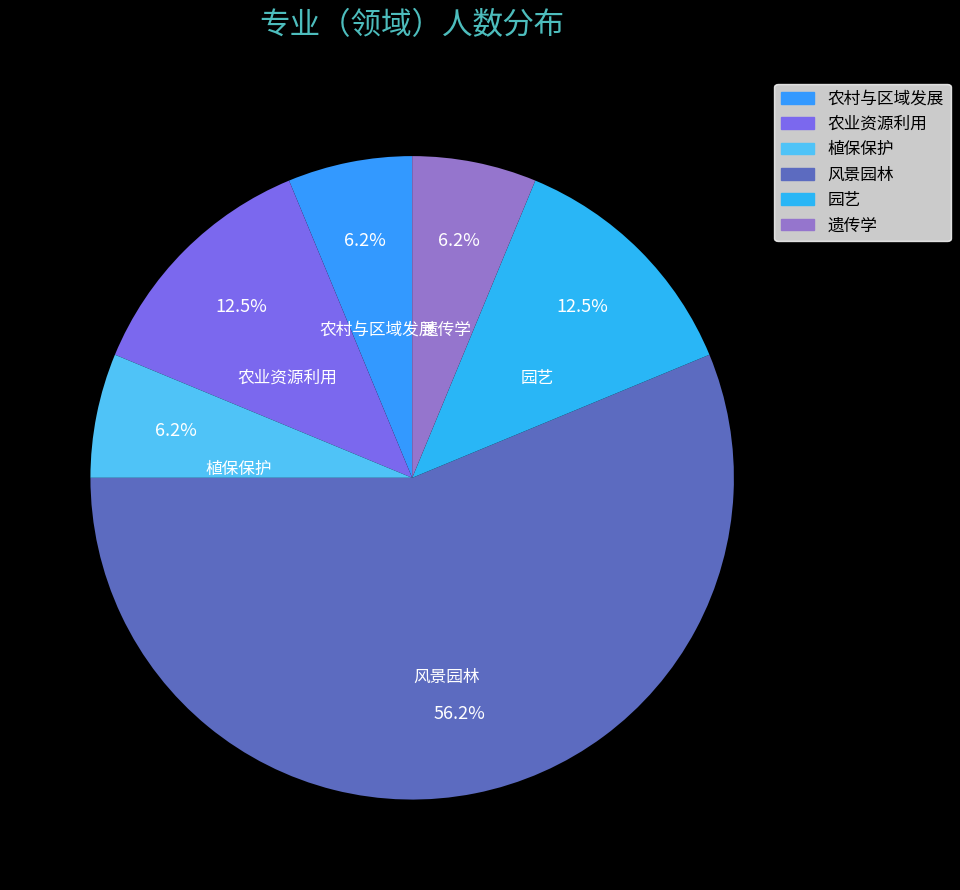

To the nearest percent, what is the average slice percentage?

17%